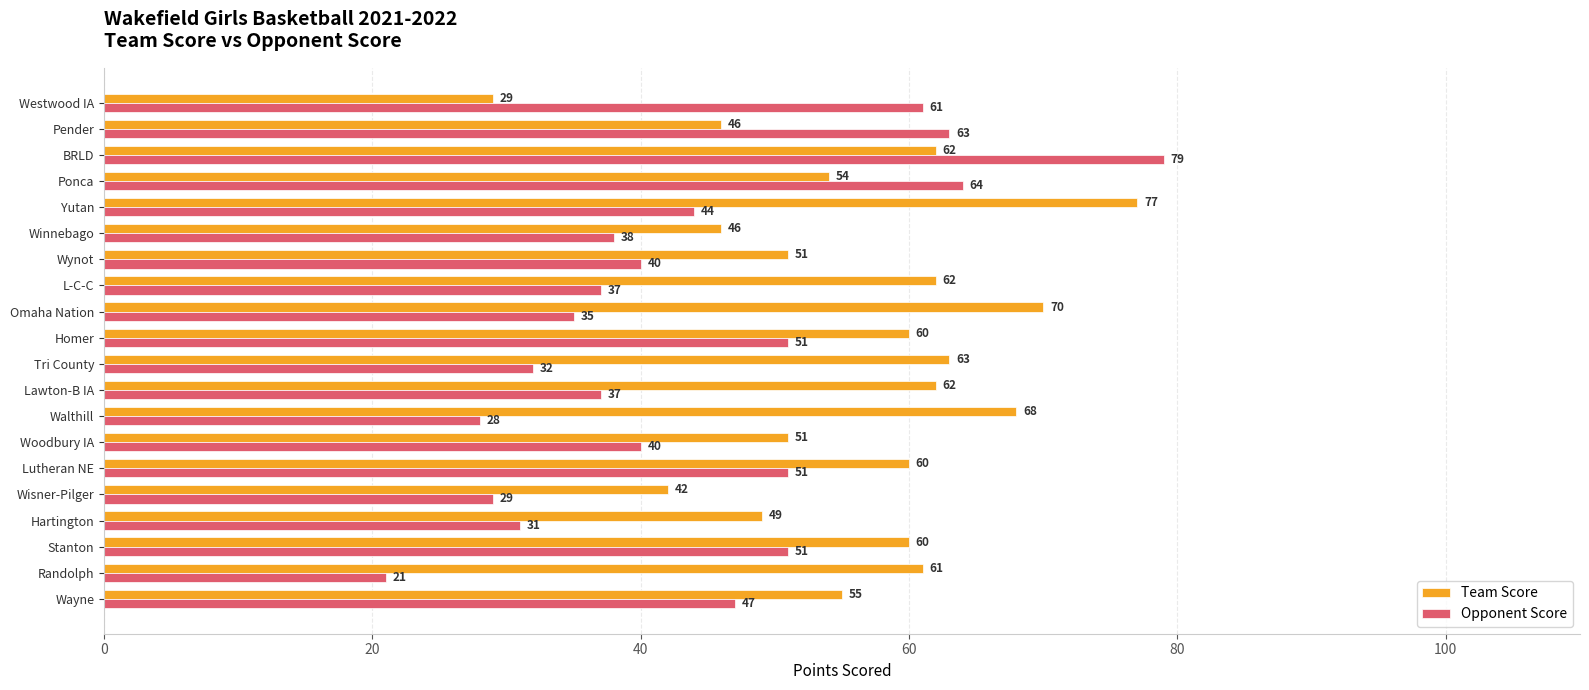

Rank the series at Lutheran NE from highest to lowest value.

Team Score, Opponent Score